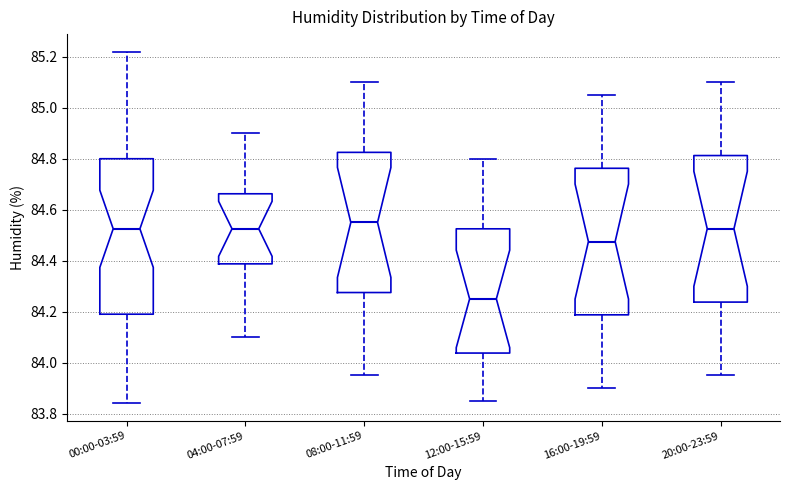

Reading left to right, transcribe this box plot: for each box, give where its median line is, the range the box spans, and where its two whiskers end, as read against the y-axis. The values are not printed on the chart, so give them approximately, as read against the axis.

00:00-03:59: median 84.52, box 84.20 to 84.80, whiskers 83.84 to 85.22
04:00-07:59: median 84.52, box 84.38 to 84.66, whiskers 84.10 to 84.90
08:00-11:59: median 84.56, box 84.28 to 84.82, whiskers 83.96 to 85.10
12:00-15:59: median 84.26, box 84.04 to 84.52, whiskers 83.86 to 84.80
16:00-19:59: median 84.48, box 84.18 to 84.76, whiskers 83.90 to 85.06
20:00-23:59: median 84.52, box 84.24 to 84.82, whiskers 83.96 to 85.10